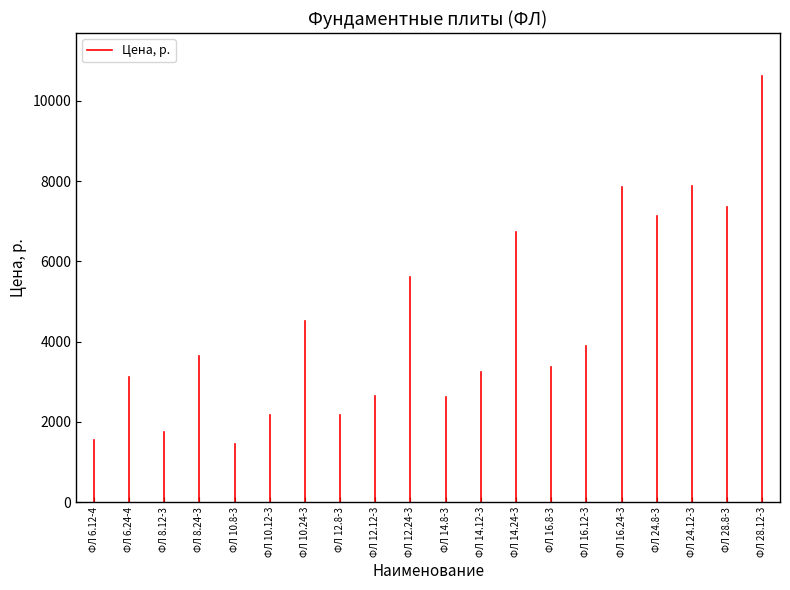

What is the difference between the values at ФЛ 24.12-3 and ФЛ 10.12-3?

5707